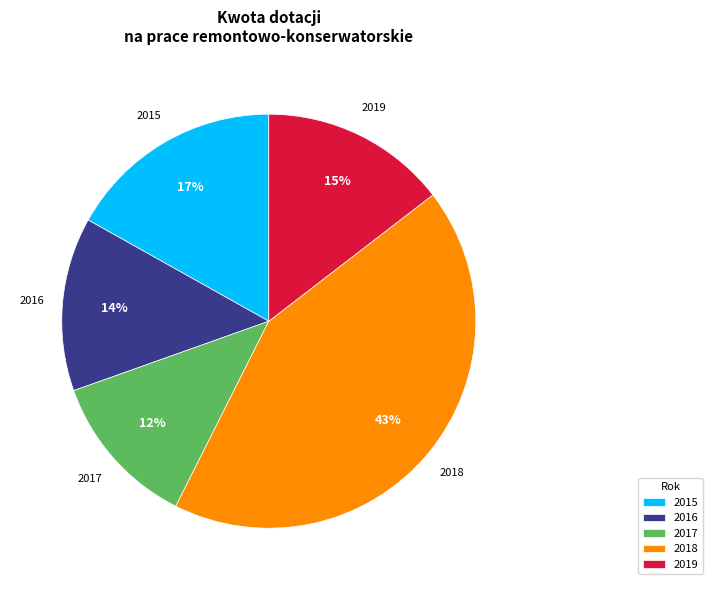

Rank the categories by value from lowest to highest.

2017, 2016, 2019, 2015, 2018